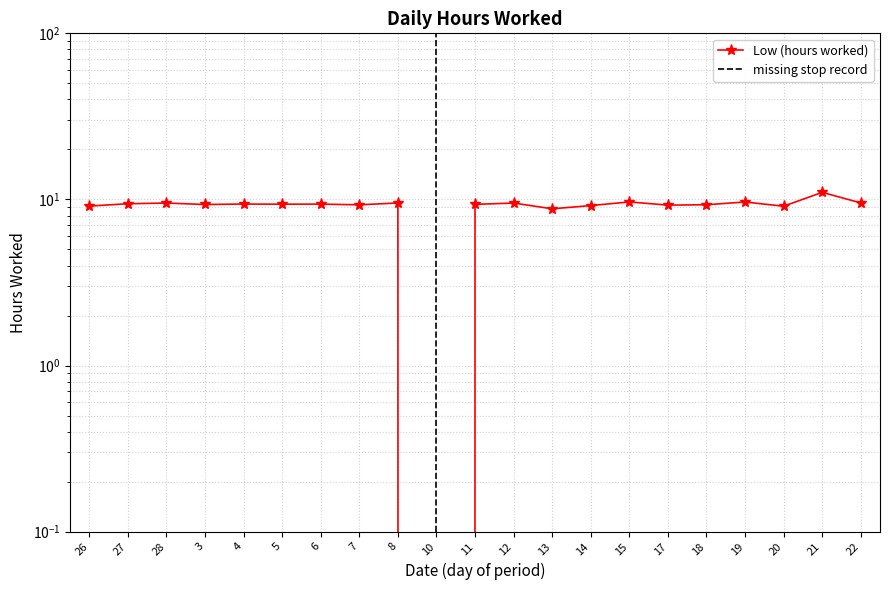

How many interior local peaks (higher than both neighbors) does the data have?

8